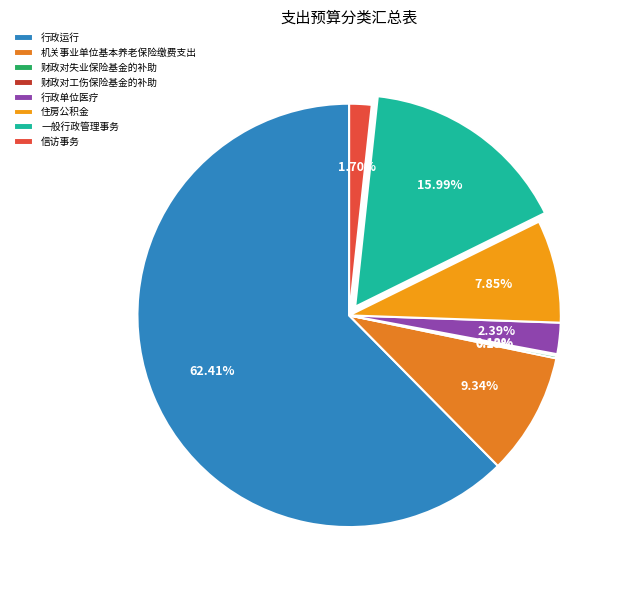

How many slices are in this pie chart?

8